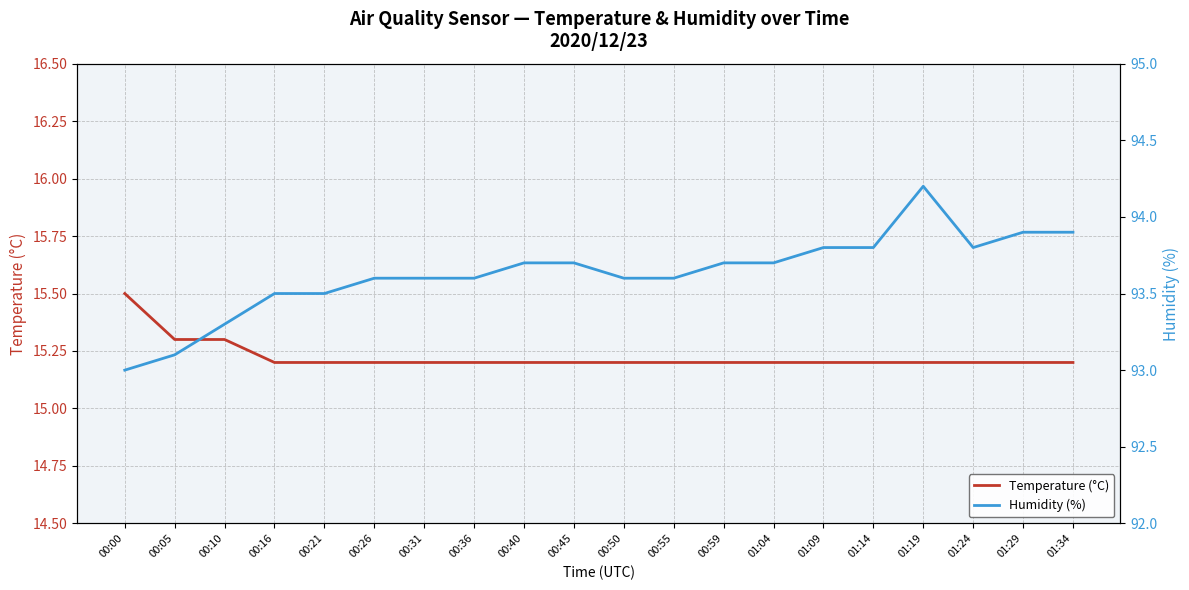

Reading left to right, what are all the values shown in this chart?

Temperature (°C): 00:00=15.5	00:05=15.3	00:10=15.3	00:16=15.2	00:21=15.2	00:26=15.2	00:31=15.2	00:36=15.2	00:40=15.2	00:45=15.2	00:50=15.2	00:55=15.2	00:59=15.2	01:04=15.2	01:09=15.2	01:14=15.2	01:19=15.2	01:24=15.2	01:29=15.2	01:34=15.2
Humidity (%): 00:00=93.0	00:05=93.1	00:10=93.3	00:16=93.5	00:21=93.5	00:26=93.6	00:31=93.6	00:36=93.6	00:40=93.7	00:45=93.7	00:50=93.6	00:55=93.6	00:59=93.7	01:04=93.7	01:09=93.8	01:14=93.8	01:19=94.2	01:24=93.8	01:29=93.9	01:34=93.9